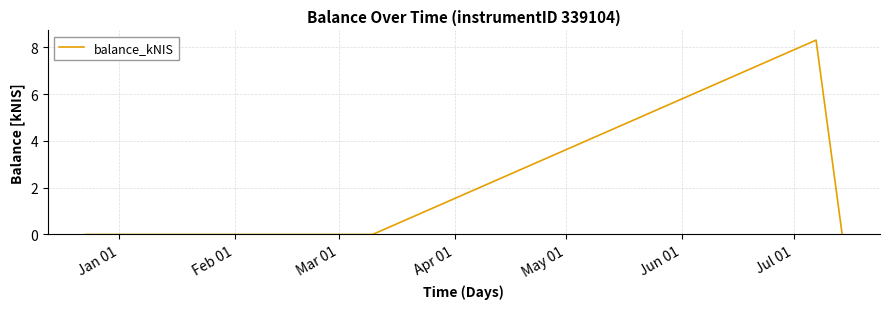

What is the difference between the maximum and minimum values?

8.3